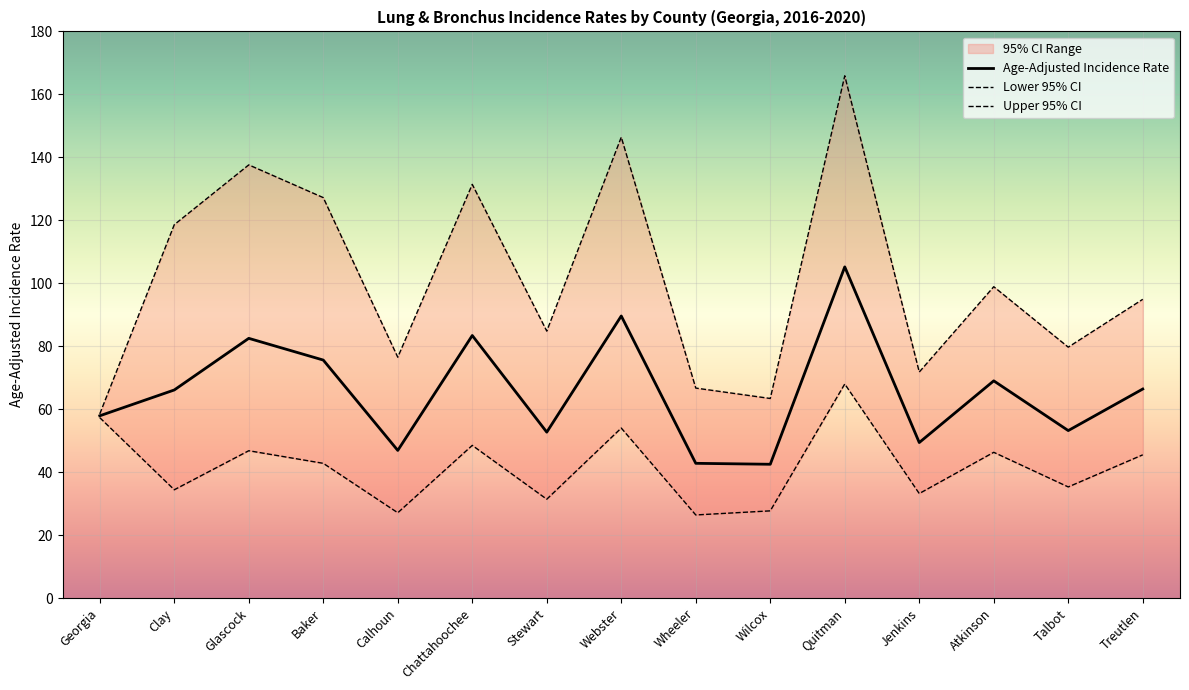

What is the greatest value displayed?

165.9